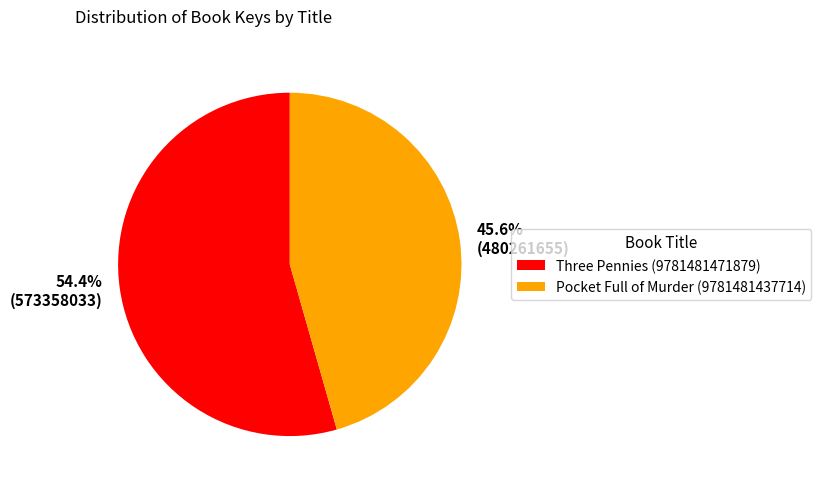

True or false: Pocket Full of Murder (9781481437714) accounts for 31% of the total.

False